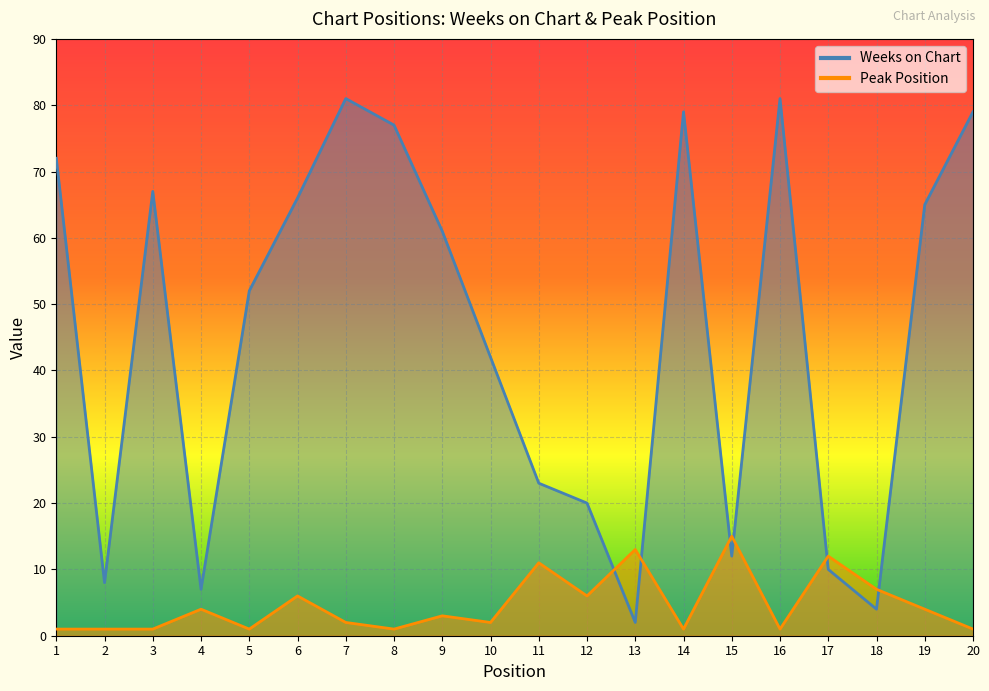

What is the difference between the Peak Position values at 5 and 13?

12